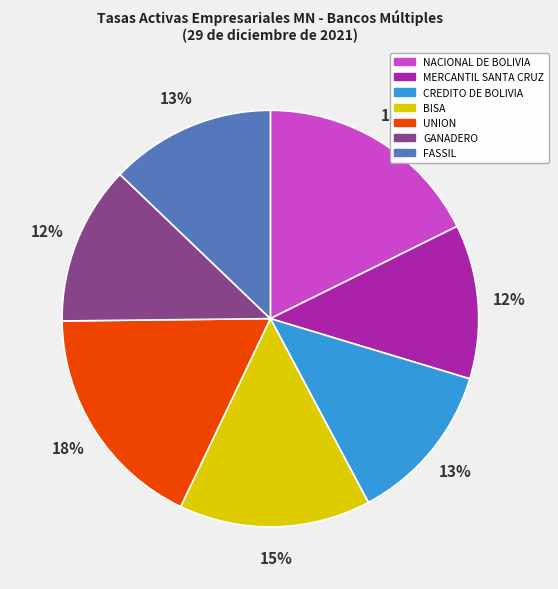

To the nearest percent, what is the average slice percentage?

14%